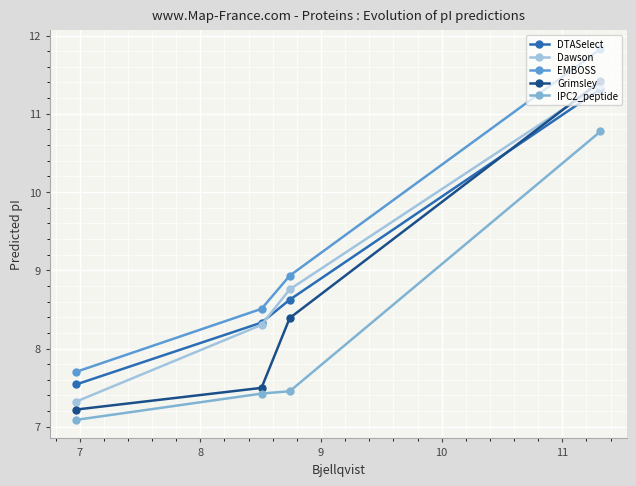

What are all the series names shown in the legend?

DTASelect, Dawson, EMBOSS, Grimsley, IPC2_peptide